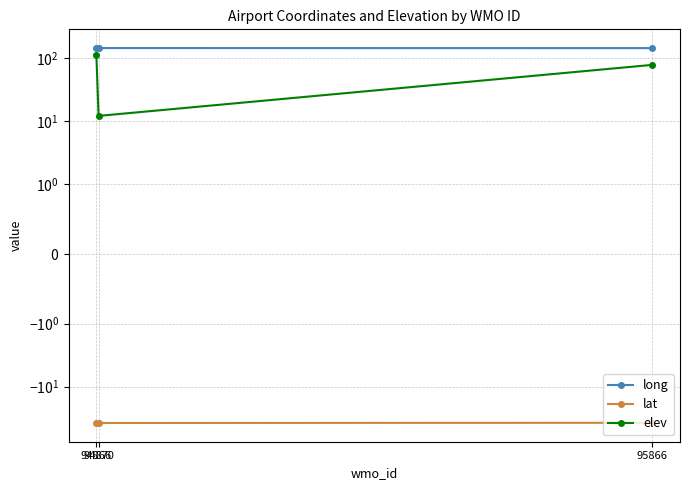

What is the greatest value displayed?

145.1